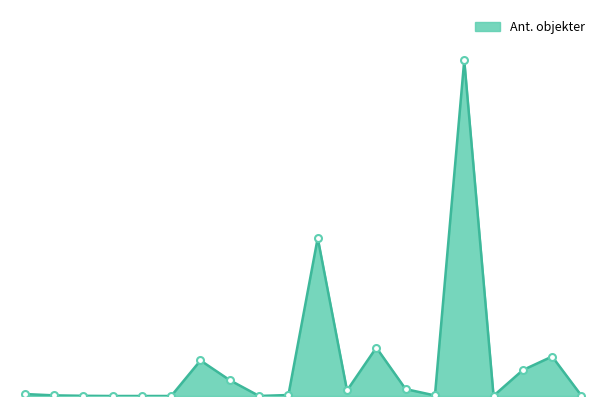

At which label is the value closest to 850000?

Karplanter Norden